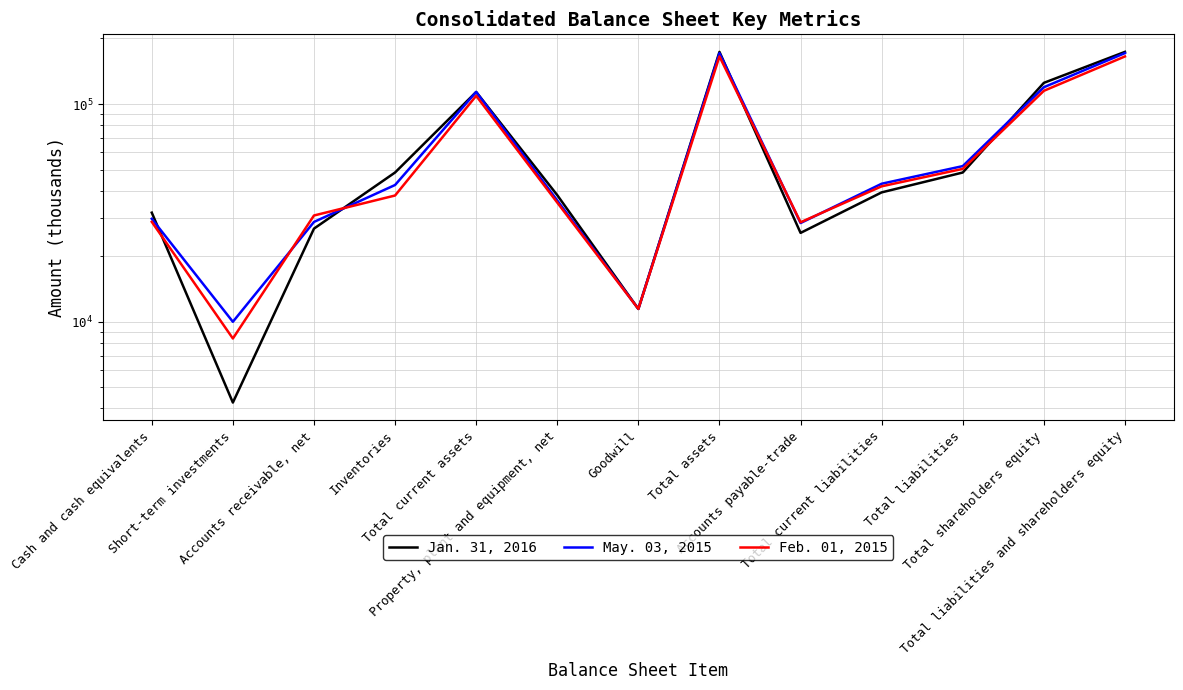

Which series has the largest total across all categories?

Jan. 31, 2016